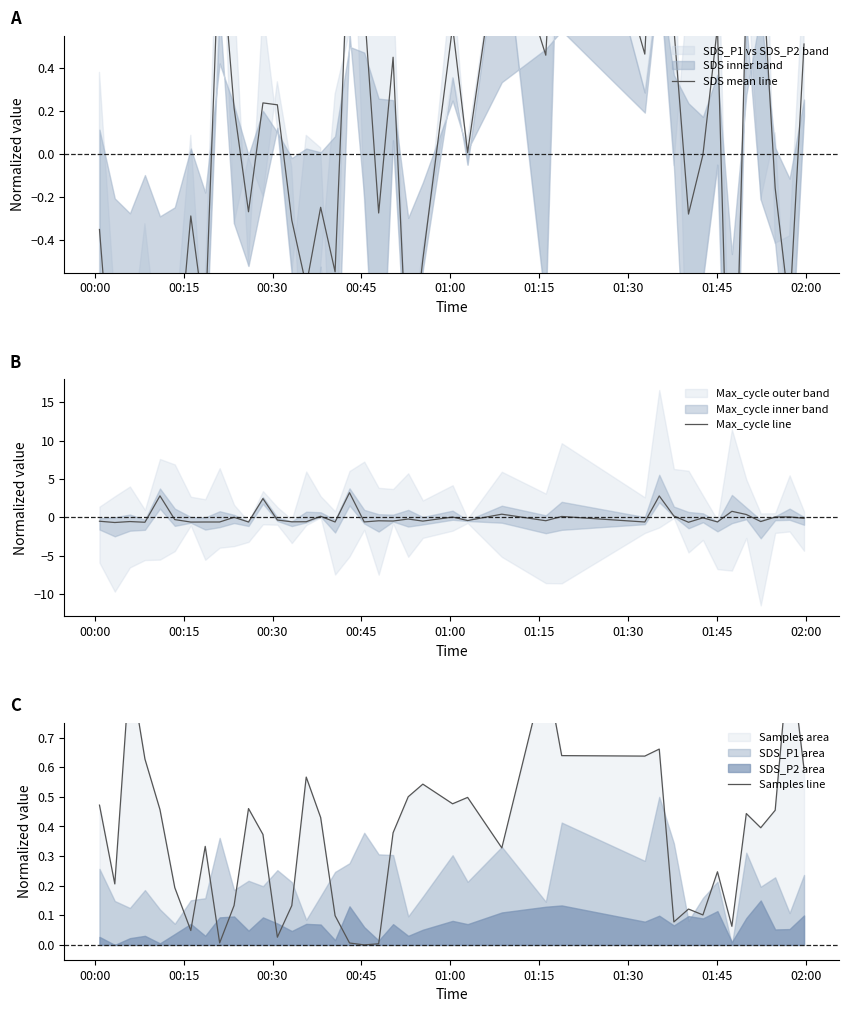

What position from the left is 01:45?

8